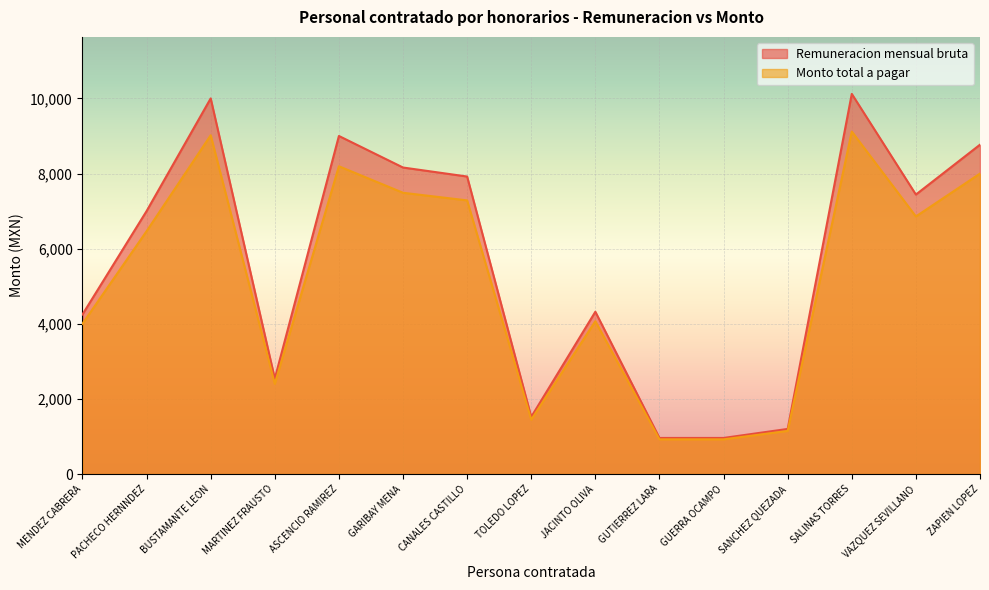

What is the label of the 5th point from the right?

GUERRA OCAMPO